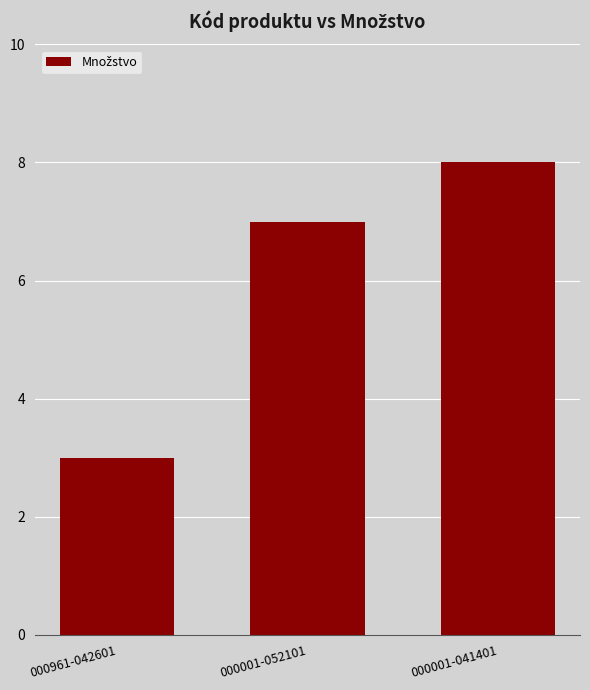

What is the smallest value displayed?

3